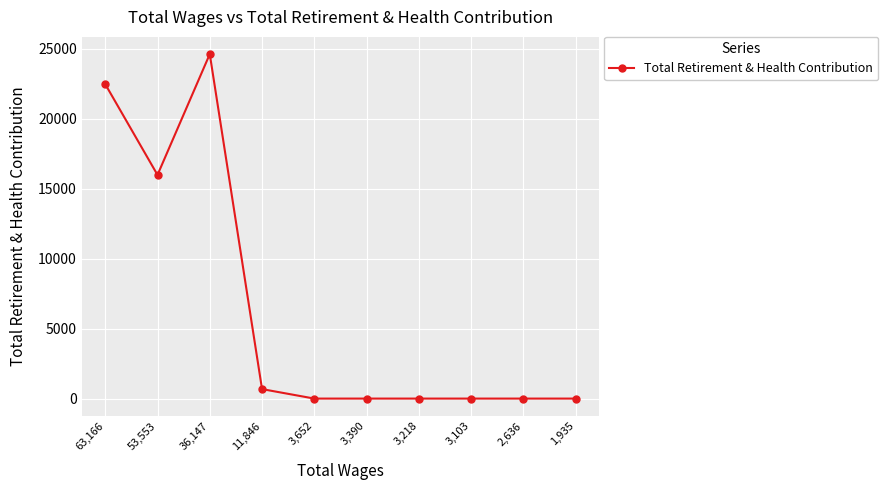

What is the greatest value displayed?

24600